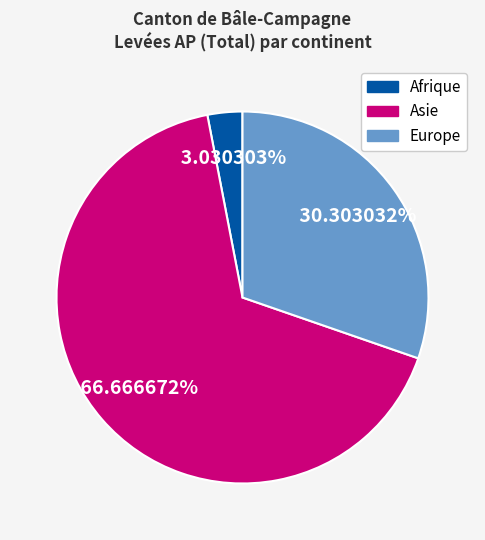

What is the total percentage of Afrique and Asie?

69.7%